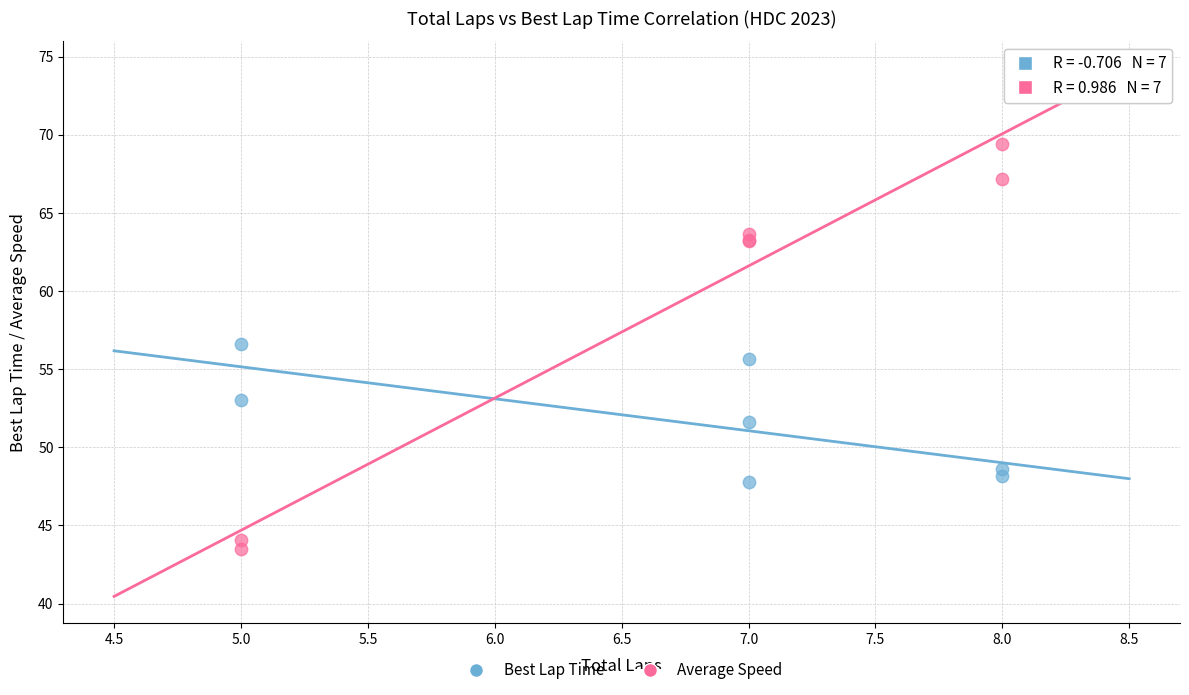

Which series contains the highest Y value?

Average Speed